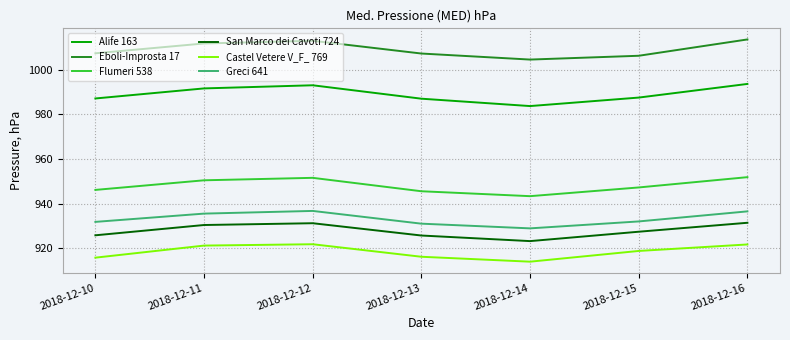

In Alife 163, how many points are higher than both neighbors (excluding endpoints)?

1